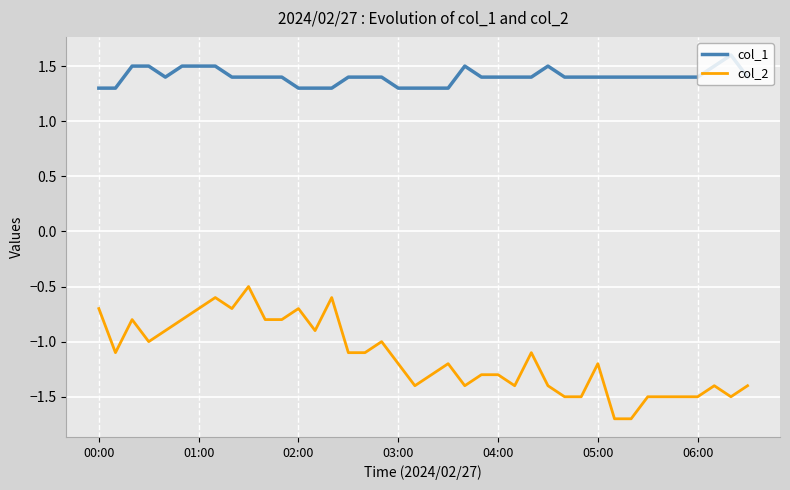

What is the difference between the maximum and minimum values in the col_2 series?

1.2